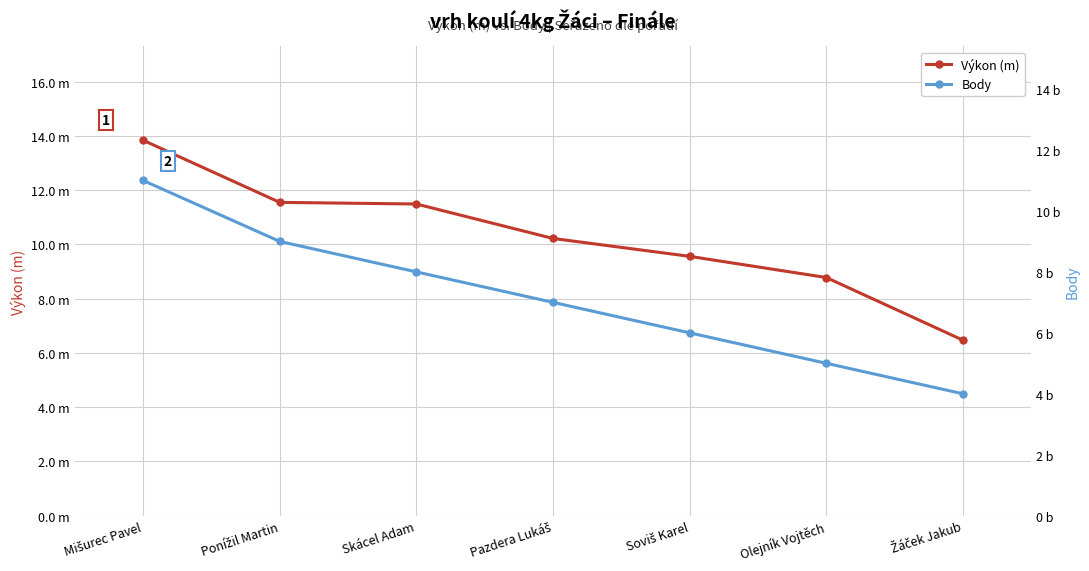

Reading left to right, extract all data points from this chart.

Výkon (m): 13.8	11.6	11.5	10.2	9.6	8.8	6.5
Body: 11.0	9.0	8.0	7.0	6.0	5.0	4.0